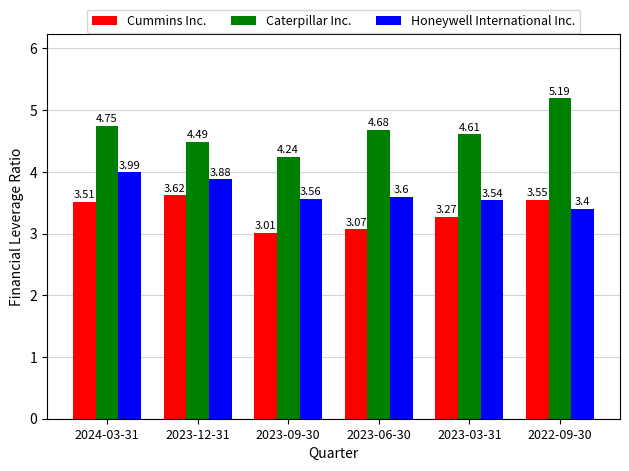

At which label is Cummins Inc. closest to 3?

2023-09-30